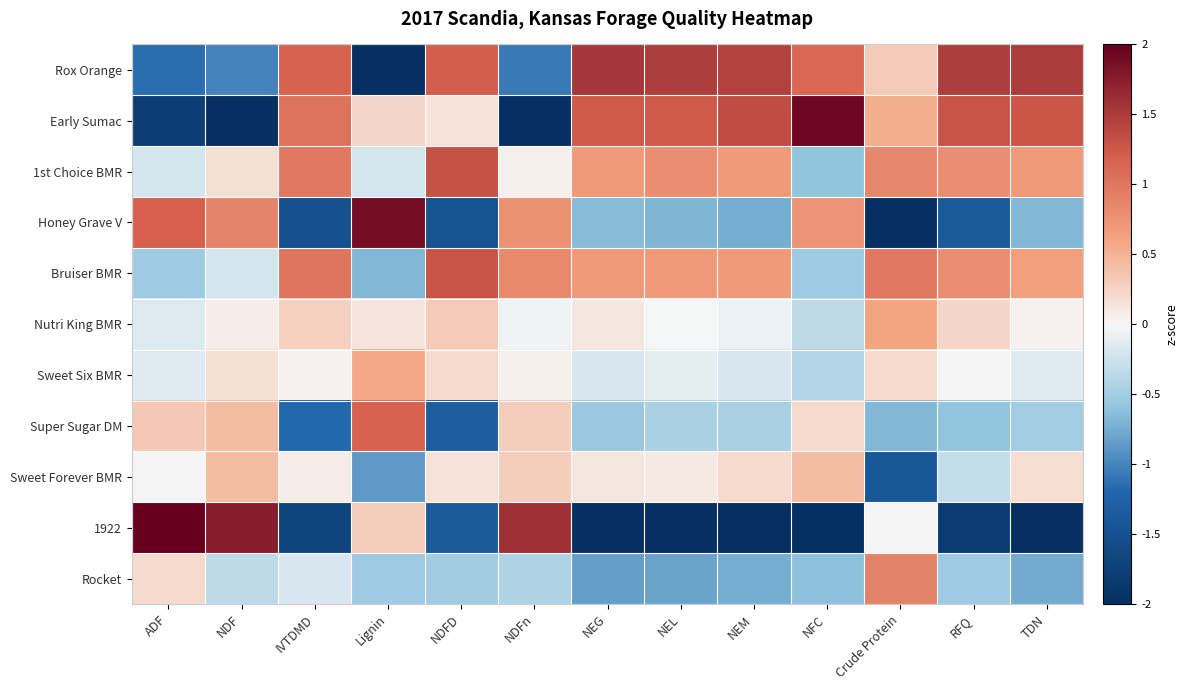

Reading left to right, list all the values displayed in this chart.

Rox Orange: ADF=-1.1	NDF=-1.0	IVTDMD=1.2	Lignin=-2.0	NDFD=1.2	NDFn=-1.1	NEG=1.5	NEL=1.5	NEM=1.4	NFC=1.1	Crude Protein=0.3	RFQ=1.5	TDN=1.5
Early Sumac: ADF=-1.8	NDF=-2.3	IVTDMD=1.0	Lignin=0.2	NDFD=0.2	NDFn=-2.4	NEG=1.2	NEL=1.2	NEM=1.4	NFC=1.9	Crude Protein=0.5	RFQ=1.3	TDN=1.3
1st Choice BMR: ADF=-0.2	NDF=0.2	IVTDMD=1.0	Lignin=-0.2	NDFD=1.3	NDFn=0.1	NEG=0.7	NEL=0.8	NEM=0.7	NFC=-0.6	Crude Protein=0.8	RFQ=0.8	TDN=0.7
Honey Grave V: ADF=1.2	NDF=0.9	IVTDMD=-1.5	Lignin=1.9	NDFD=-1.5	NDFn=0.8	NEG=-0.6	NEL=-0.7	NEM=-0.7	NFC=0.7	Crude Protein=-2.3	RFQ=-1.4	TDN=-0.7
Bruiser BMR: ADF=-0.5	NDF=-0.2	IVTDMD=1.0	Lignin=-0.7	NDFD=1.3	NDFn=0.8	NEG=0.7	NEL=0.7	NEM=0.7	NFC=-0.5	Crude Protein=1.0	RFQ=0.8	TDN=0.6
Nutri King BMR: ADF=-0.1	NDF=0.1	IVTDMD=0.3	Lignin=0.1	NDFD=0.3	NDFn=-0.0	NEG=0.1	NEL=-0.0	NEM=-0.1	NFC=-0.3	Crude Protein=0.6	RFQ=0.2	TDN=0.0
Sweet Six BMR: ADF=-0.1	NDF=0.2	IVTDMD=0.0	Lignin=0.6	NDFD=0.2	NDFn=0.0	NEG=-0.2	NEL=-0.1	NEM=-0.2	NFC=-0.4	Crude Protein=0.2	RFQ=0.0	TDN=-0.1
Super Sugar DM: ADF=0.3	NDF=0.4	IVTDMD=-1.2	Lignin=1.2	NDFD=-1.3	NDFn=0.3	NEG=-0.6	NEL=-0.5	NEM=-0.5	NFC=0.2	Crude Protein=-0.7	RFQ=-0.6	TDN=-0.5
Sweet Forever BMR: ADF=0.0	NDF=0.4	IVTDMD=0.1	Lignin=-0.9	NDFD=0.2	NDFn=0.3	NEG=0.1	NEL=0.1	NEM=0.2	NFC=0.4	Crude Protein=-1.4	RFQ=-0.3	TDN=0.2
1922: ADF=2.1	NDF=1.8	IVTDMD=-1.7	Lignin=0.3	NDFD=-1.4	NDFn=1.6	NEG=-2.2	NEL=-2.2	NEM=-2.2	NFC=-2.0	Crude Protein=0.0	RFQ=-1.8	TDN=-2.2
Rocket: ADF=0.2	NDF=-0.3	IVTDMD=-0.2	Lignin=-0.5	NDFD=-0.5	NDFn=-0.4	NEG=-0.8	NEL=-0.8	NEM=-0.7	NFC=-0.6	Crude Protein=0.9	RFQ=-0.5	TDN=-0.8